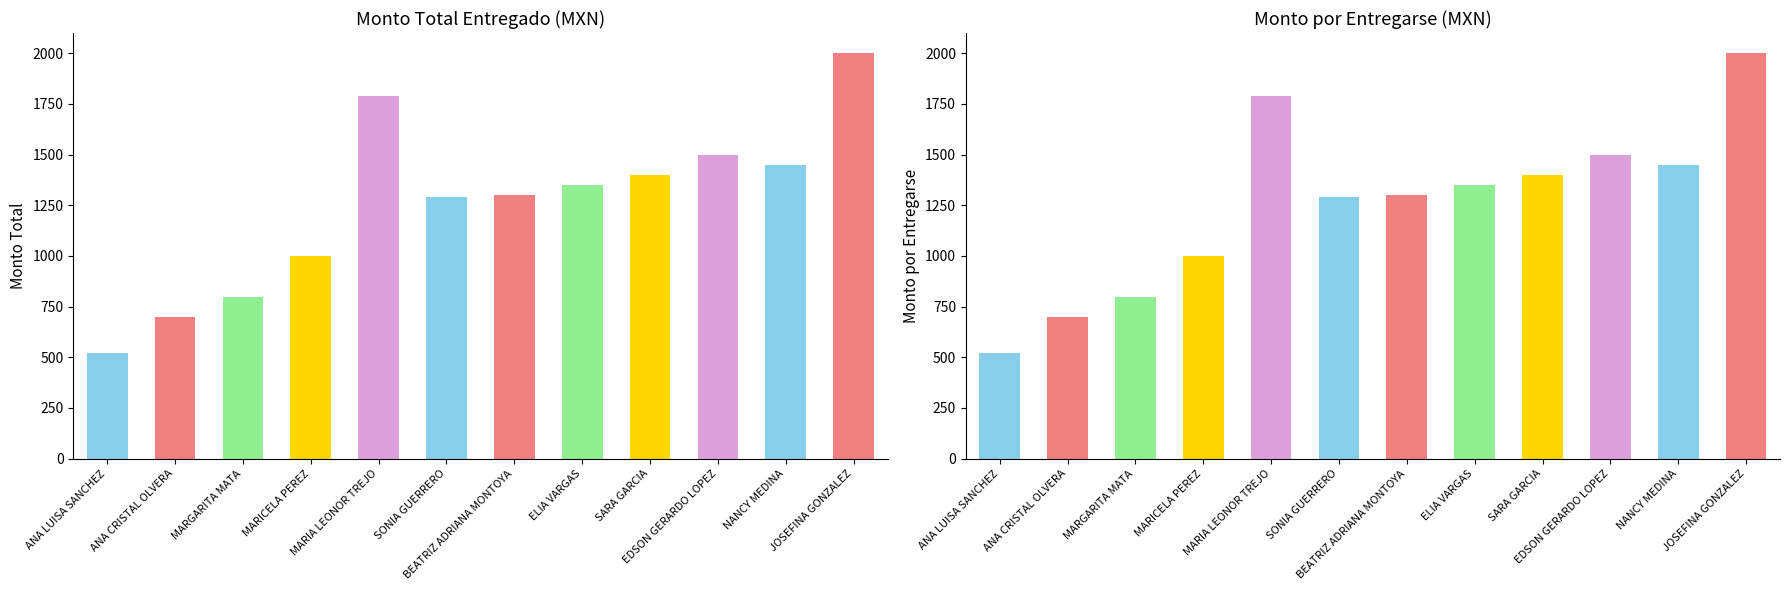

At how many categories does at least one series exceed 1444?

4